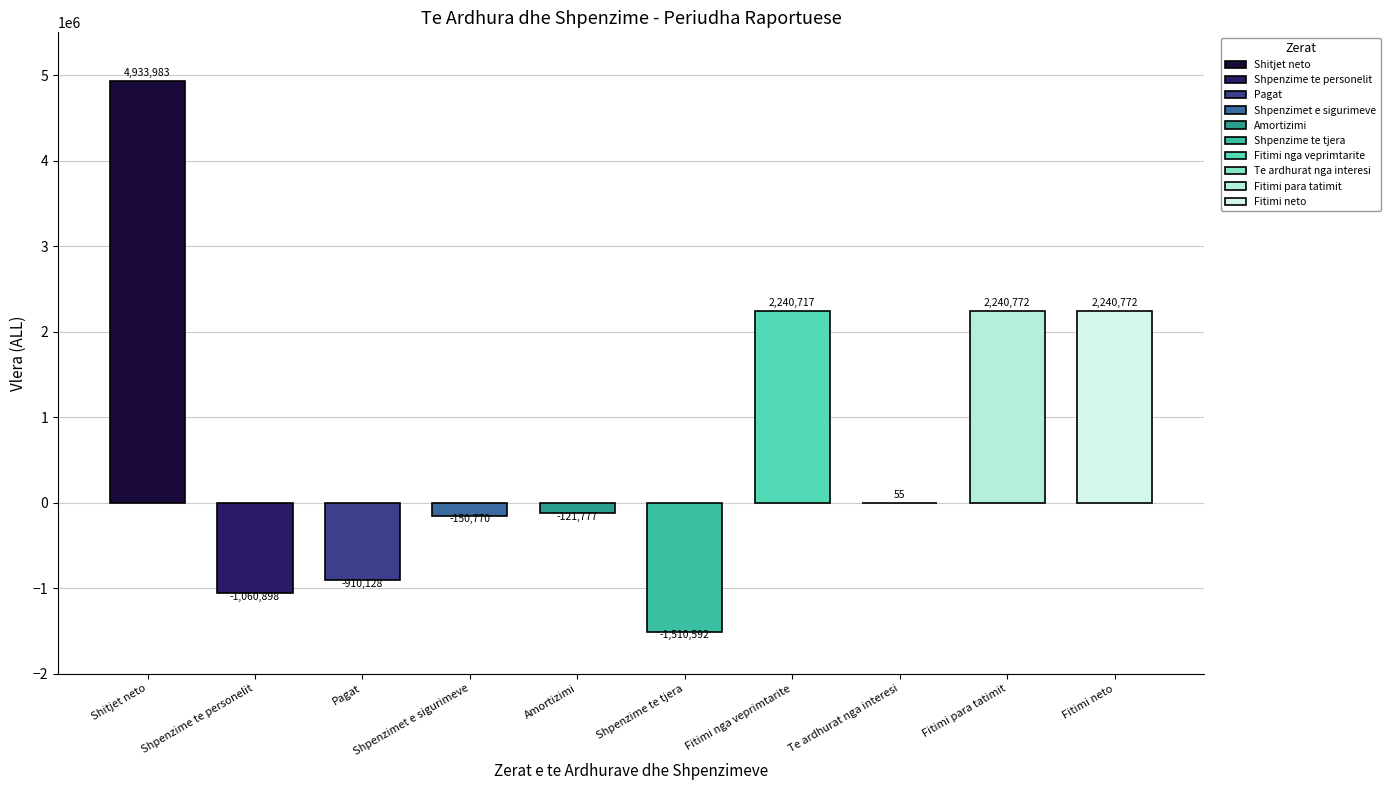

Rank the categories by value from lowest to highest.

Shpenzime te tjera, Shpenzime te personelit, Pagat, Shpenzimet e sigurimeve, Amortizimi, Te ardhurat nga interesi, Fitimi nga veprimtarite, Fitimi para tatimit, Fitimi neto, Shitjet neto